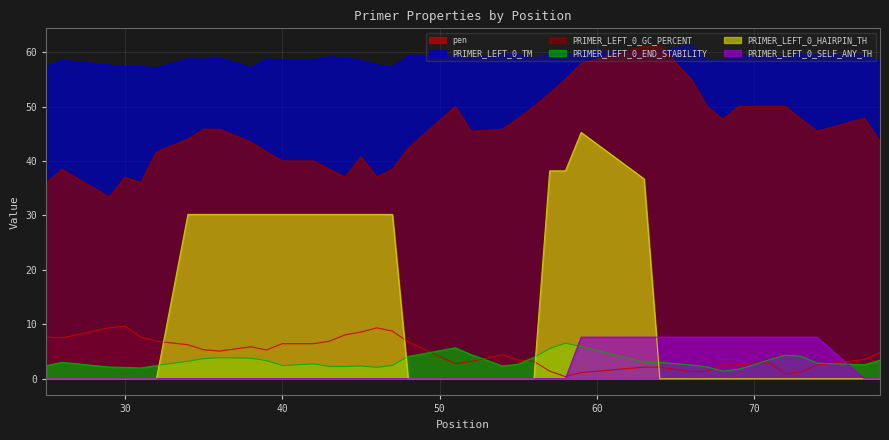

Rank the series at 64 from lowest to highest value.

PRIMER_LEFT_0_HAIRPIN_TH, pen, PRIMER_LEFT_0_END_STABILITY, PRIMER_LEFT_0_SELF_ANY_TH, PRIMER_LEFT_0_TM, PRIMER_LEFT_0_GC_PERCENT